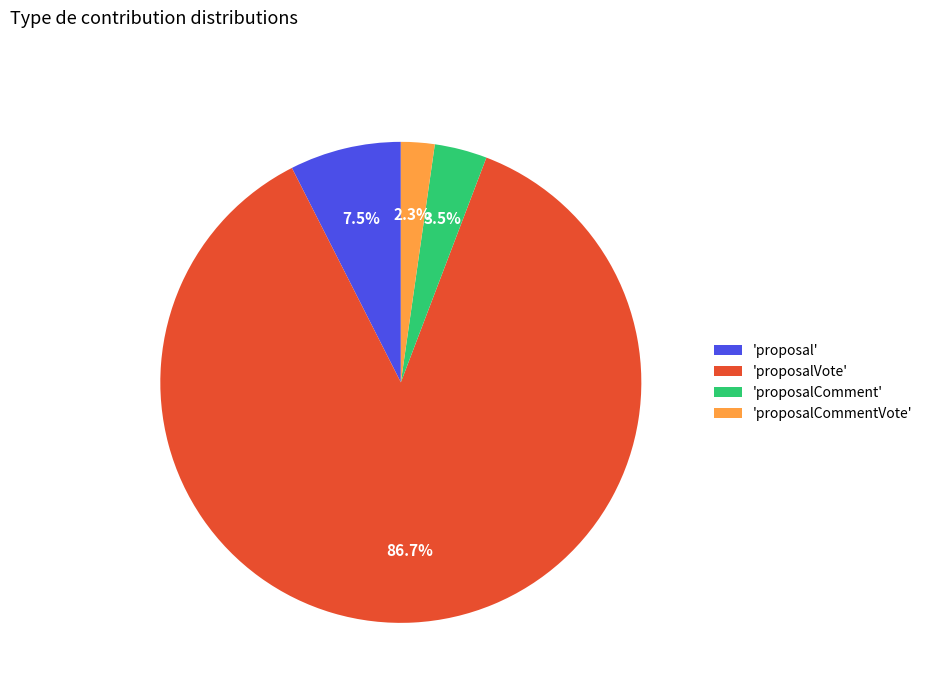

What is the majority slice?

'proposalVote'